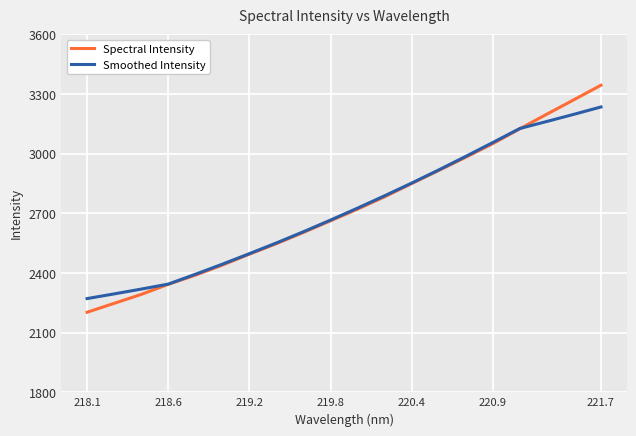

True or false: Smoothed Intensity has more than 2 interior local peaks.

False